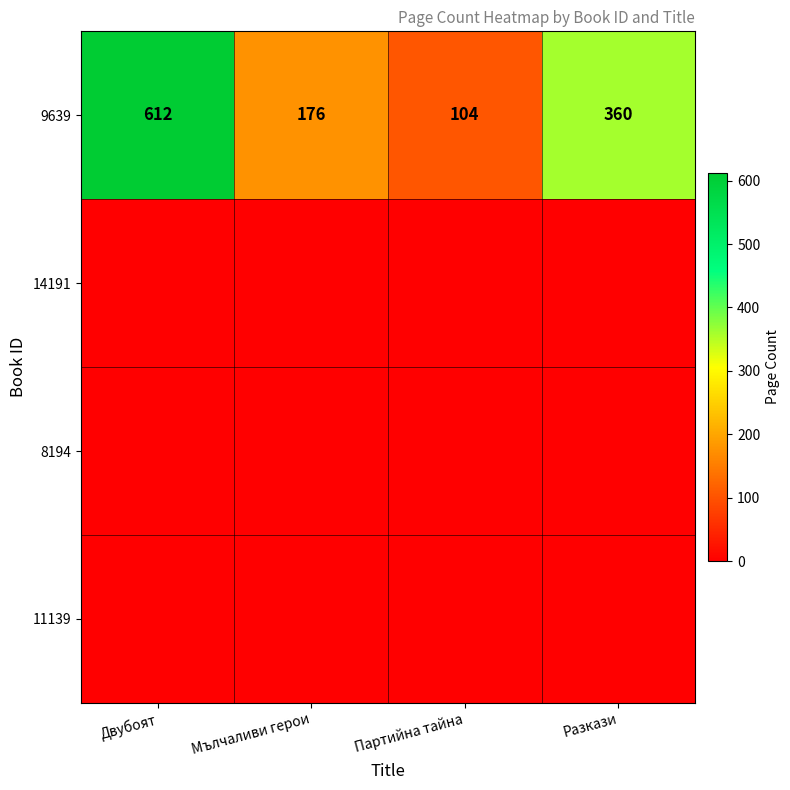

At which label is 9639 closest to 358?

Разкази